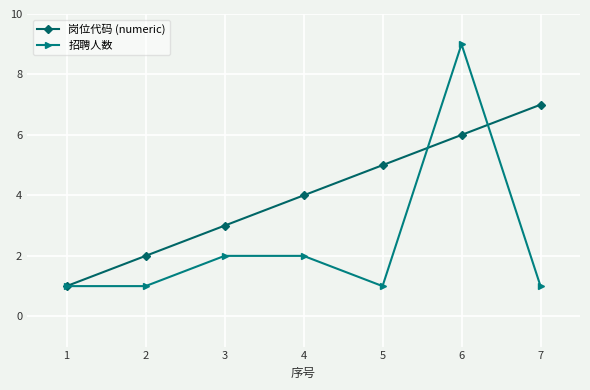

Does the chart have visible grid lines?

Yes